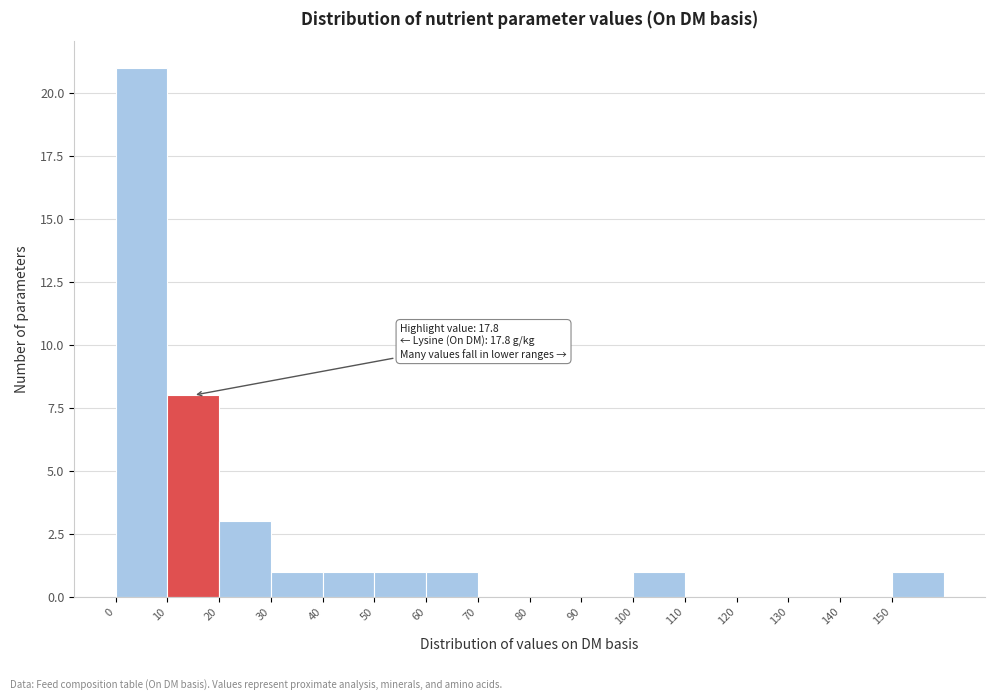

Which range on the x-axis has the tallest bar?

0 to 10